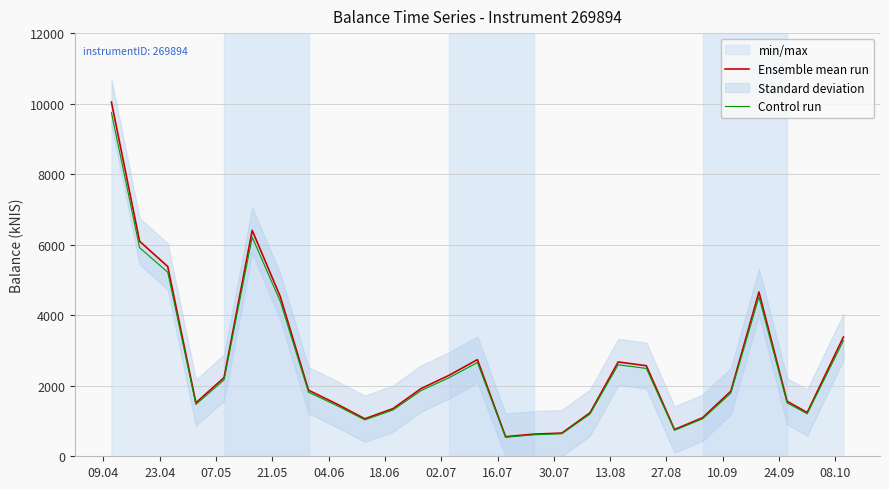

Which series has the largest total across all categories?

Ensemble mean run